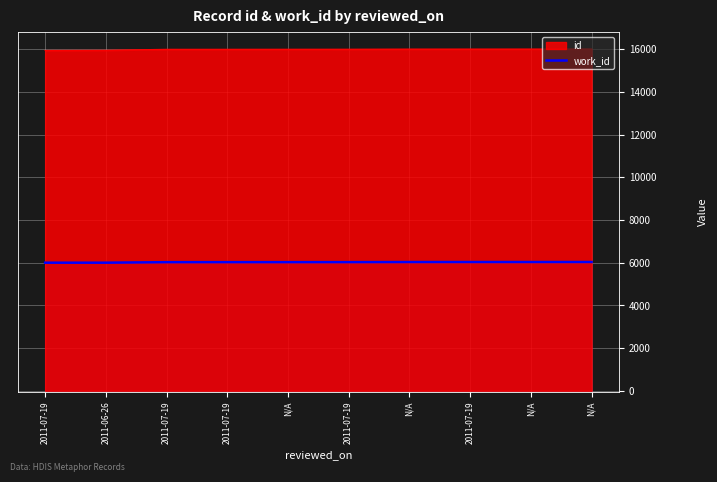

What is the ratio of the value at 2011-06-26 to the value at 2011-07-19?

1.0